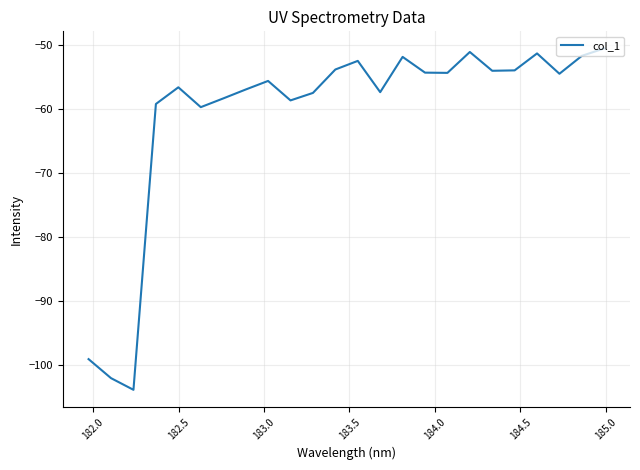

What is the smallest value displayed?

-103.8